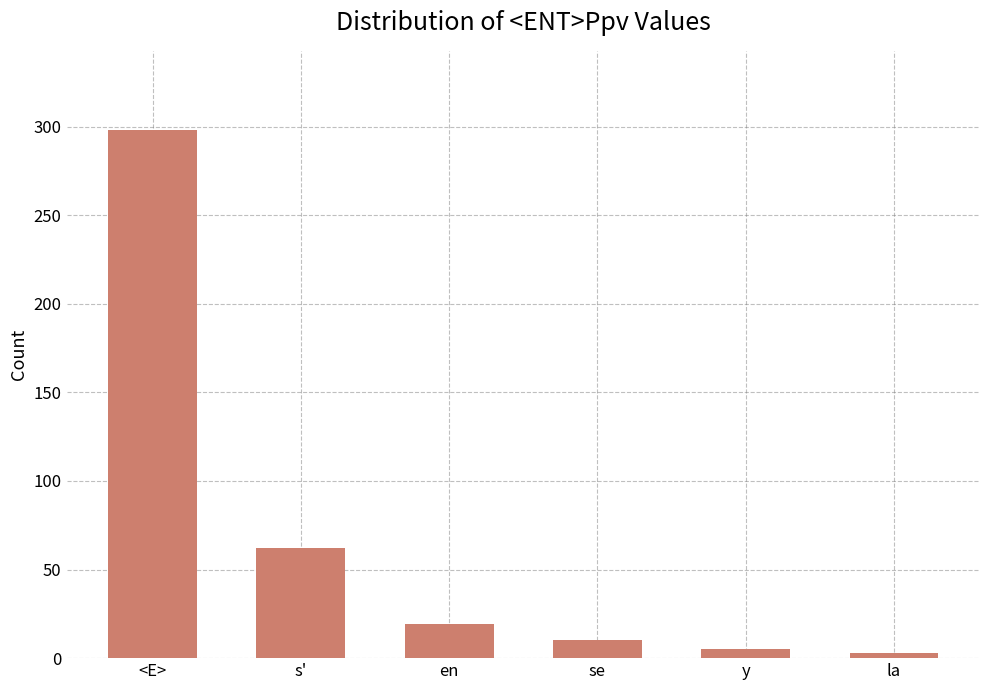

The value at en is 19. True or false?

True